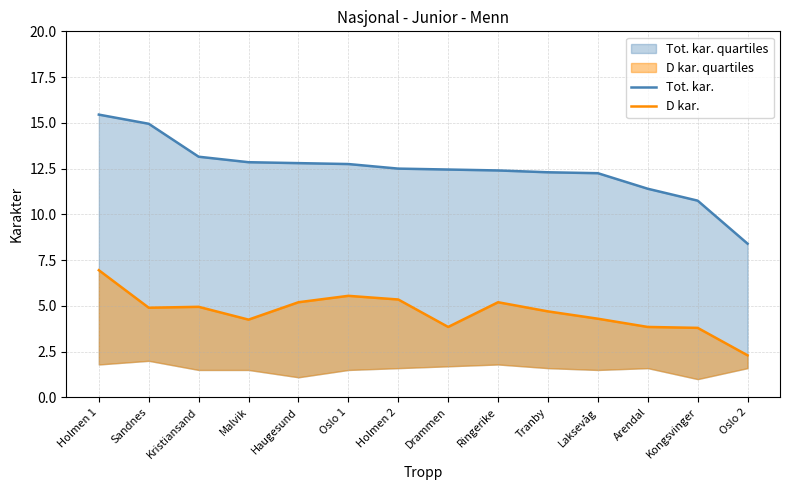

What is the sum of all Tot. kar. values?

174.4